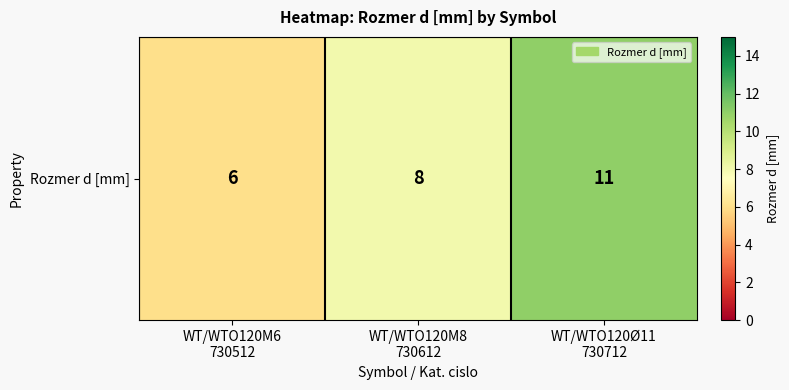

What is the sum of all values?

25